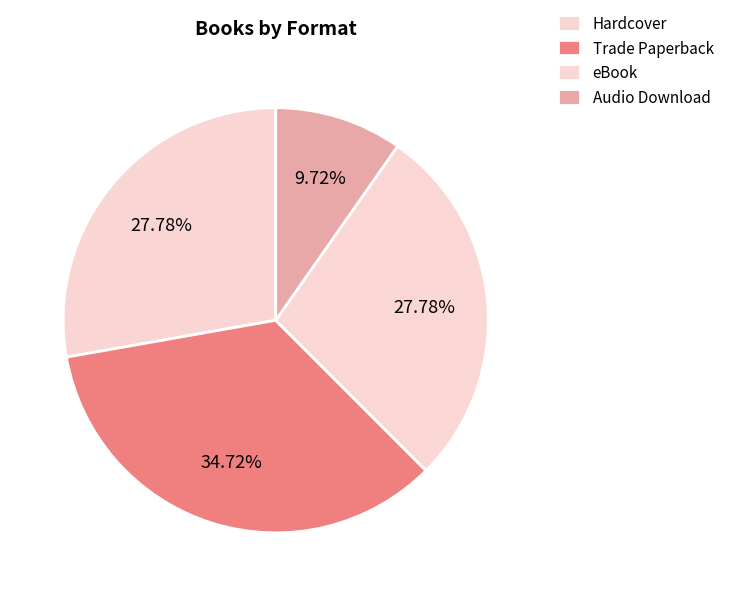

Is there any slice that represents more than half of the pie?

No